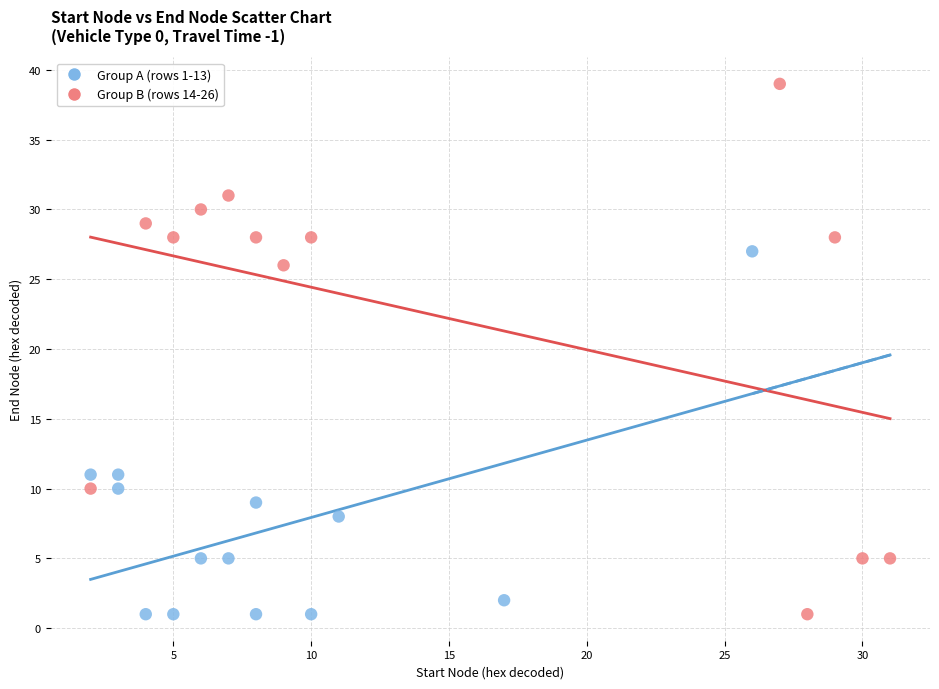

Which series contains the highest Y value?

Group B (rows 14-26)